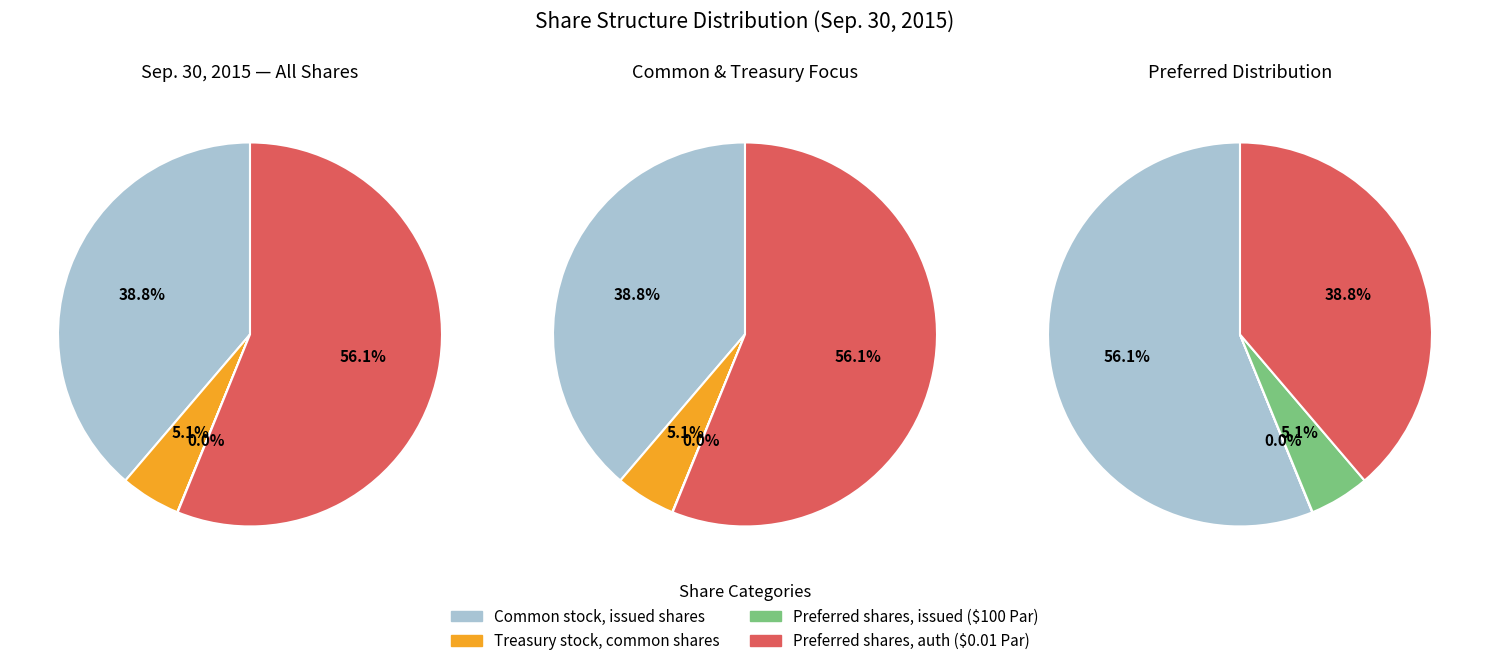

Is there any slice that represents more than half of the pie?

Yes